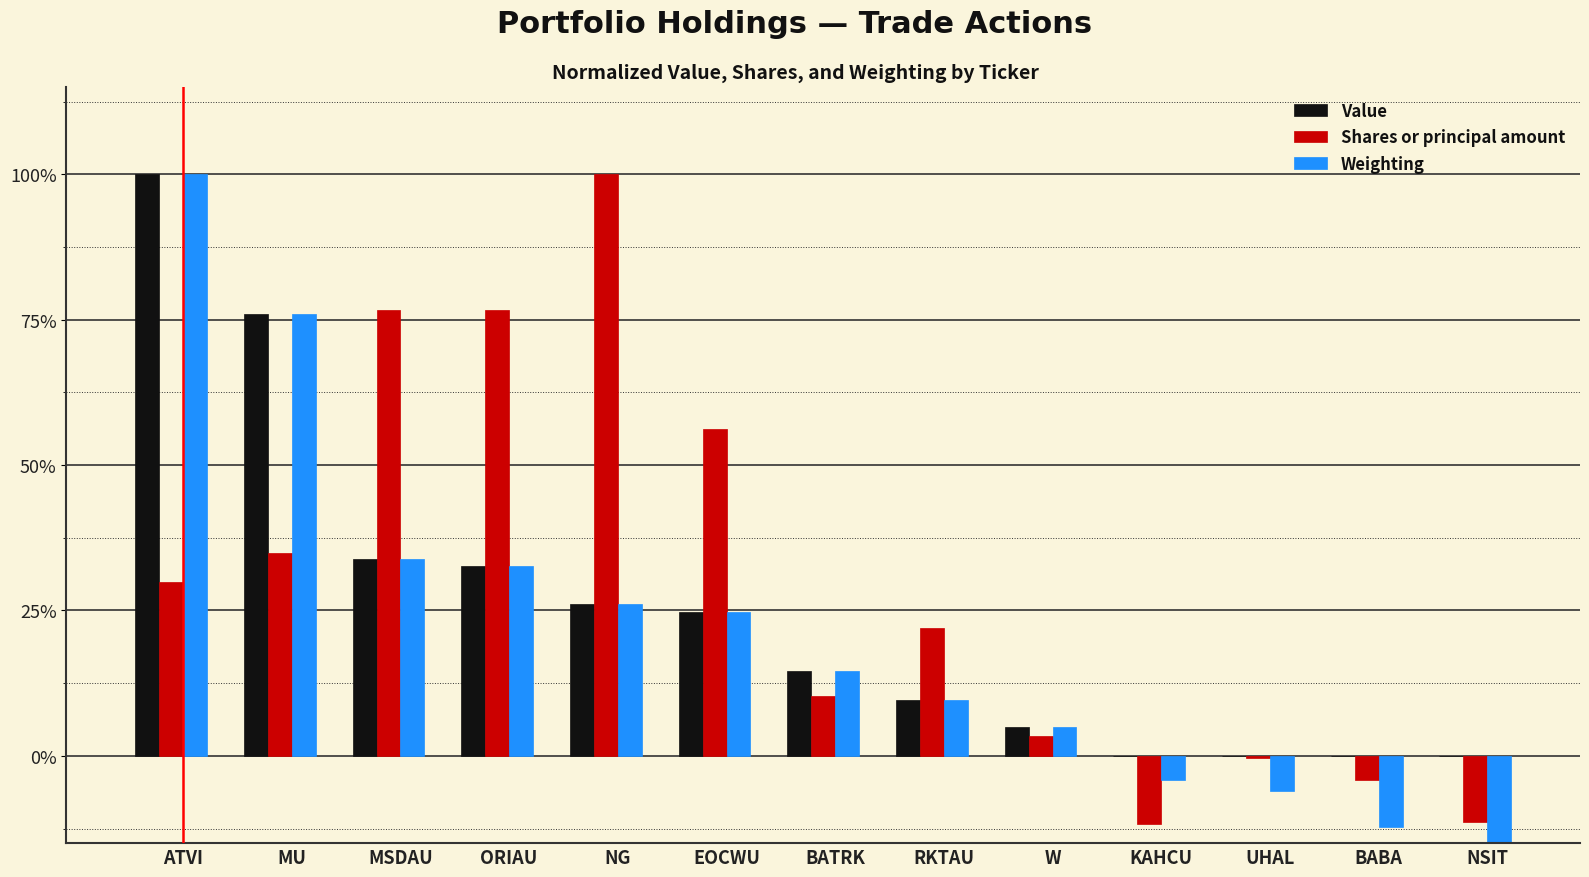

The value of Weighting at NG is 0.3. True or false?

True